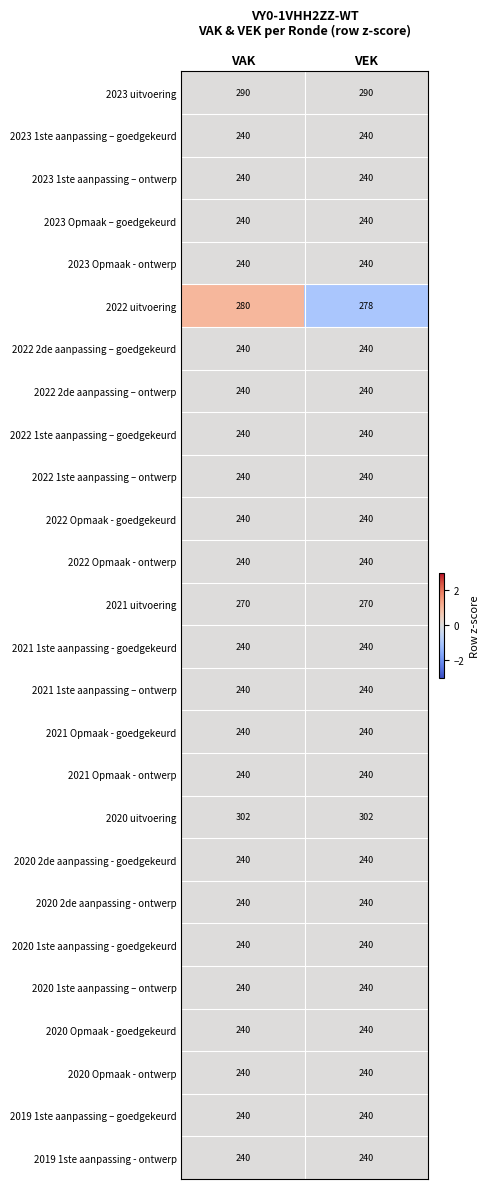

How many categories are shown in the chart?

2